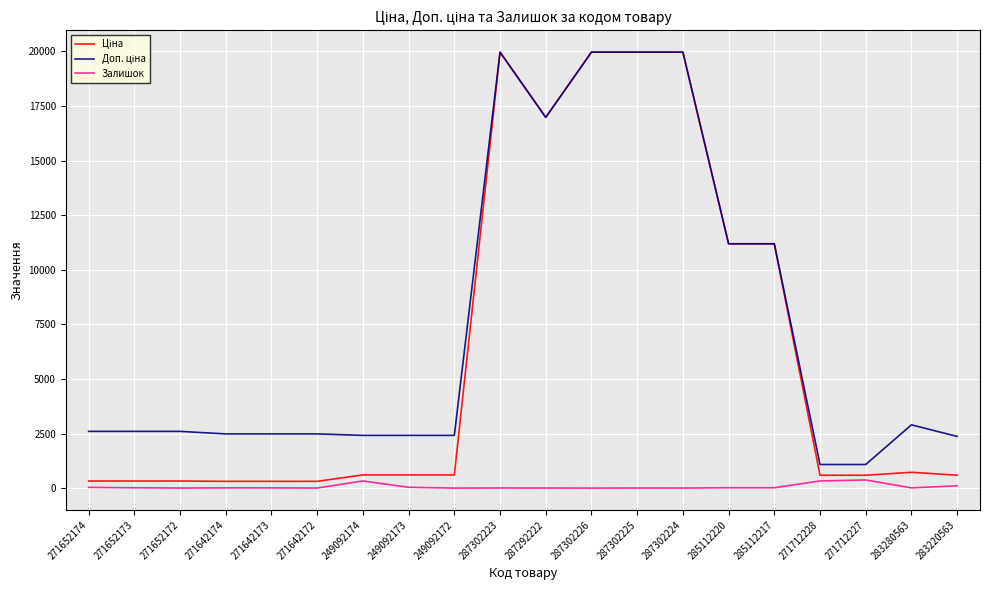

Between 271652173 and 271712228, which is larger?

271712228